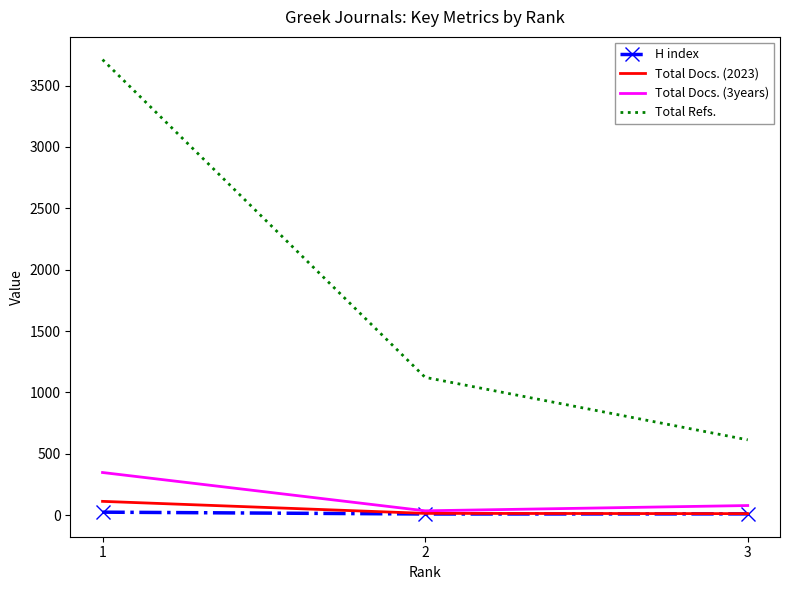

What is the maximum value shown in the chart?

3711